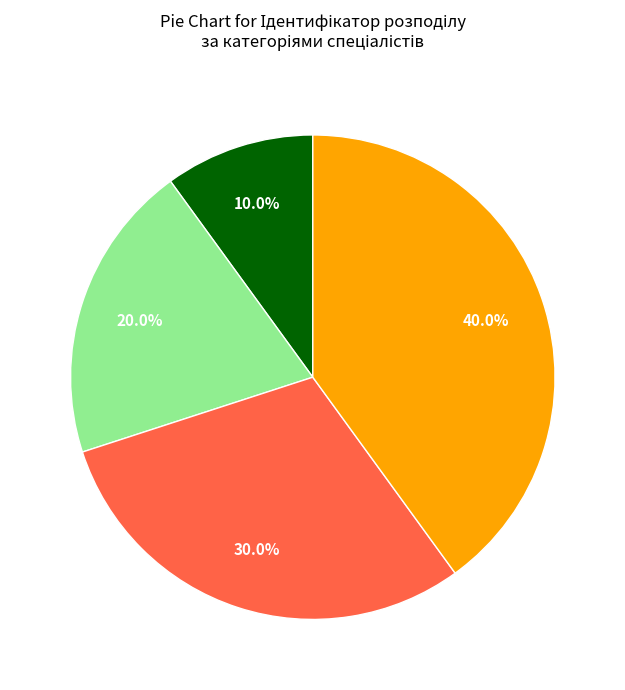

To the nearest percent, what is the difference between the largest and smallest slice percentages?

30%